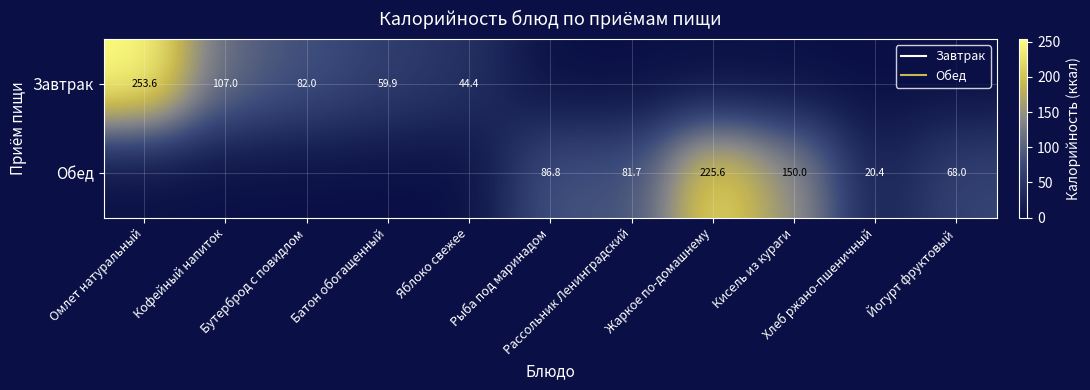

At which category is the sum across all series the highest?

Омлет натуральный